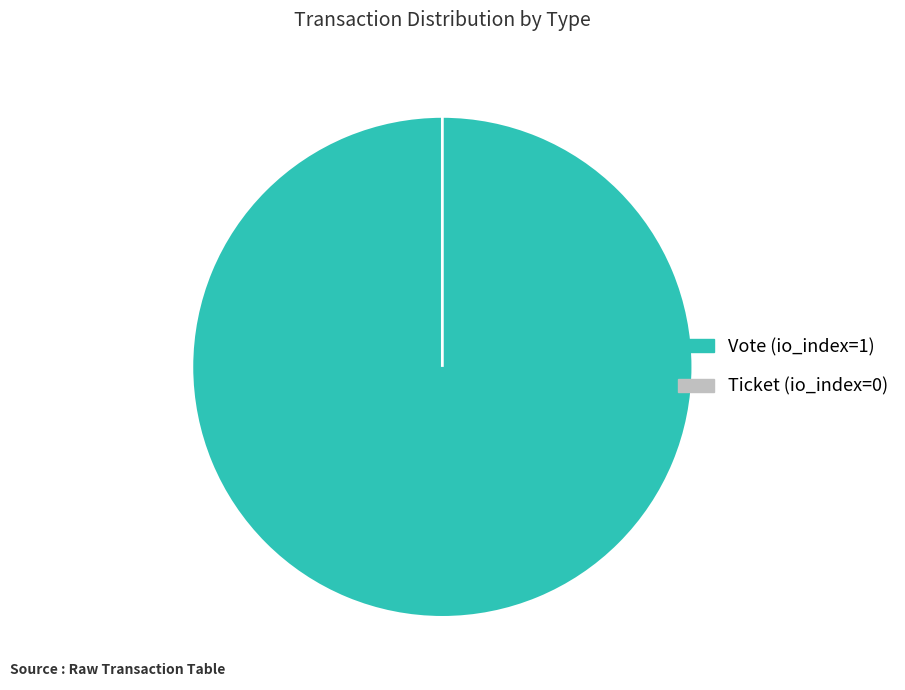

To the nearest percent, what is the average slice percentage?

50%